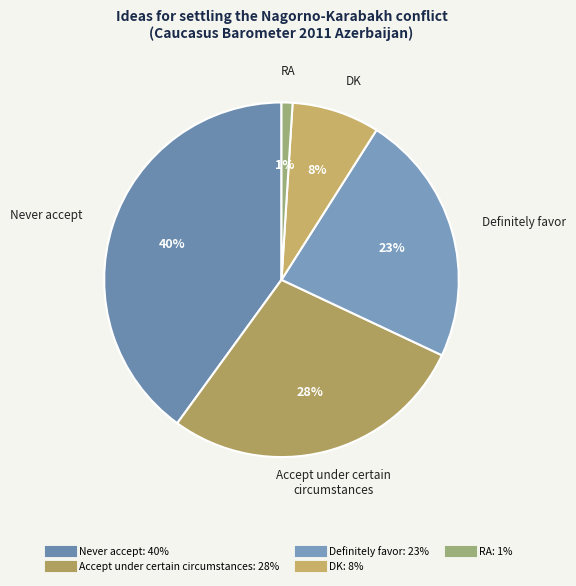

Is there a majority slice in this chart?

No